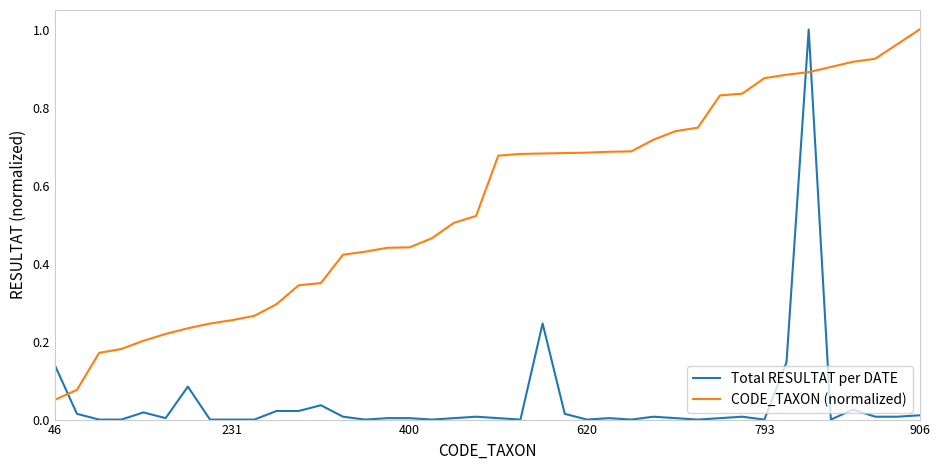

True or false: CODE_TAXON (normalized) and Total RESULTAT per DATE cross at least once.

True